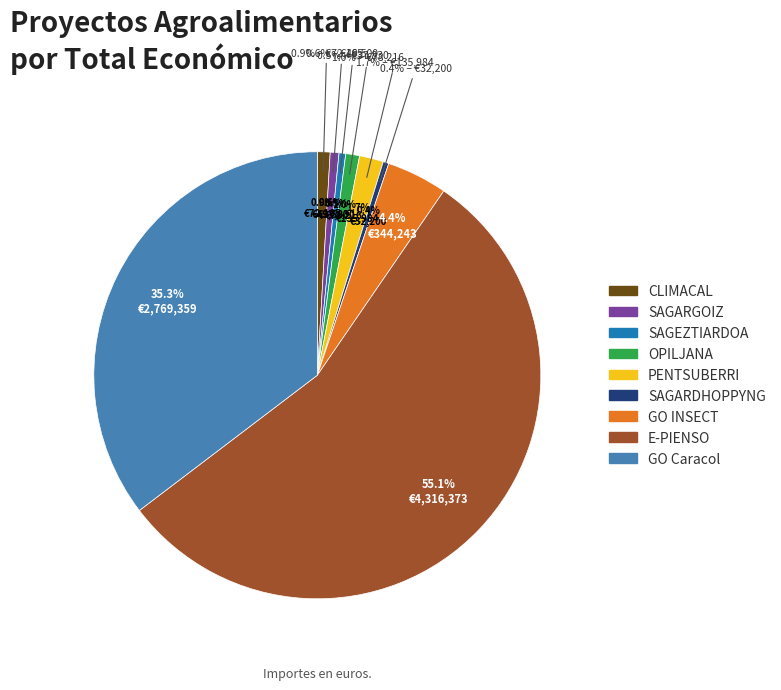

How many slices are in this pie chart?

9